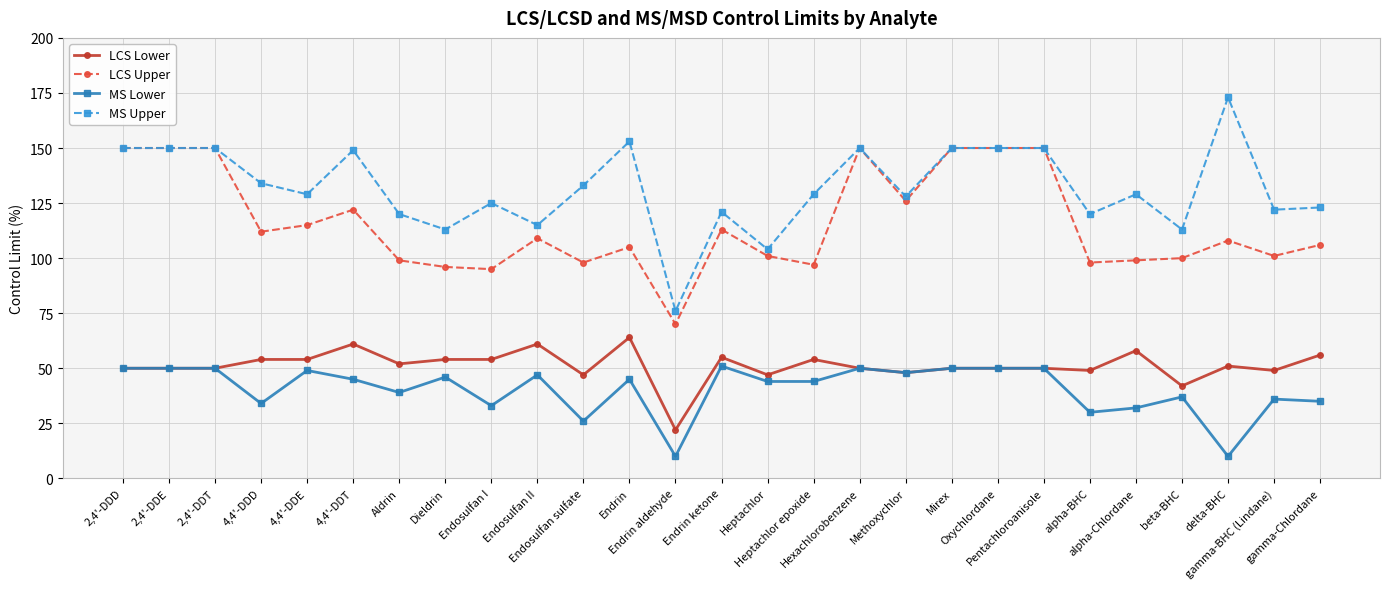

True or false: MS Upper has more than 2 points higher than both neighbors.

True